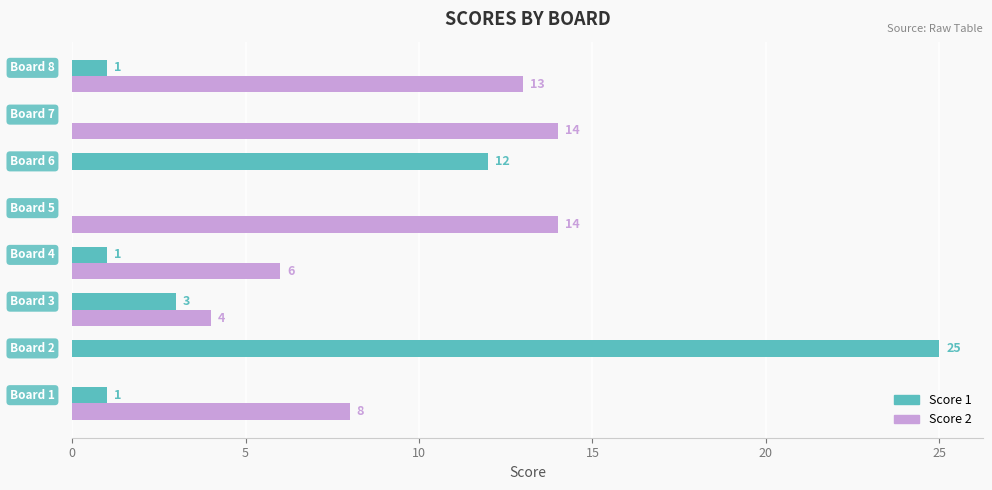

What is the greatest value displayed?

25